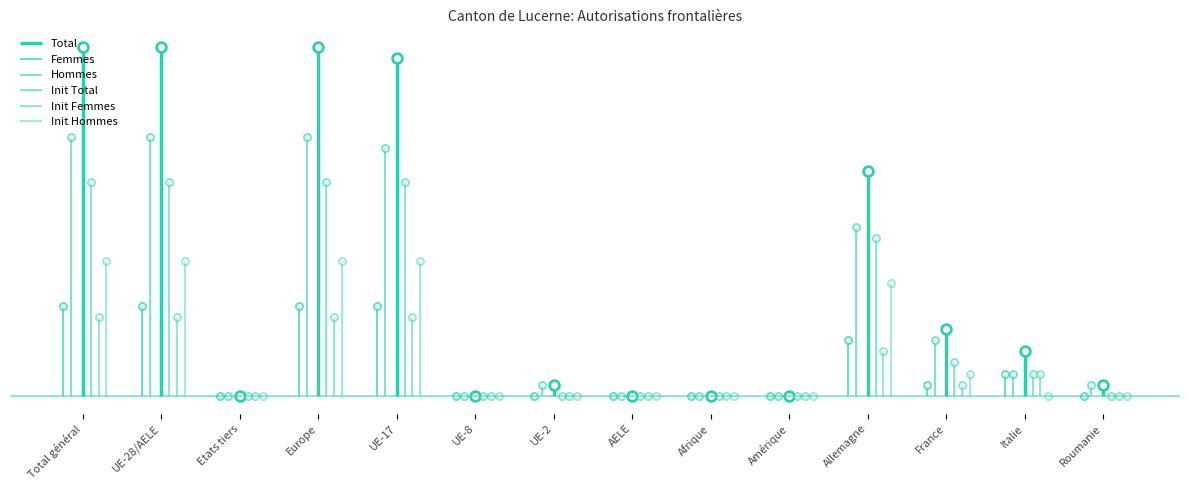

What is the label of the 13th point from the left?

Italie